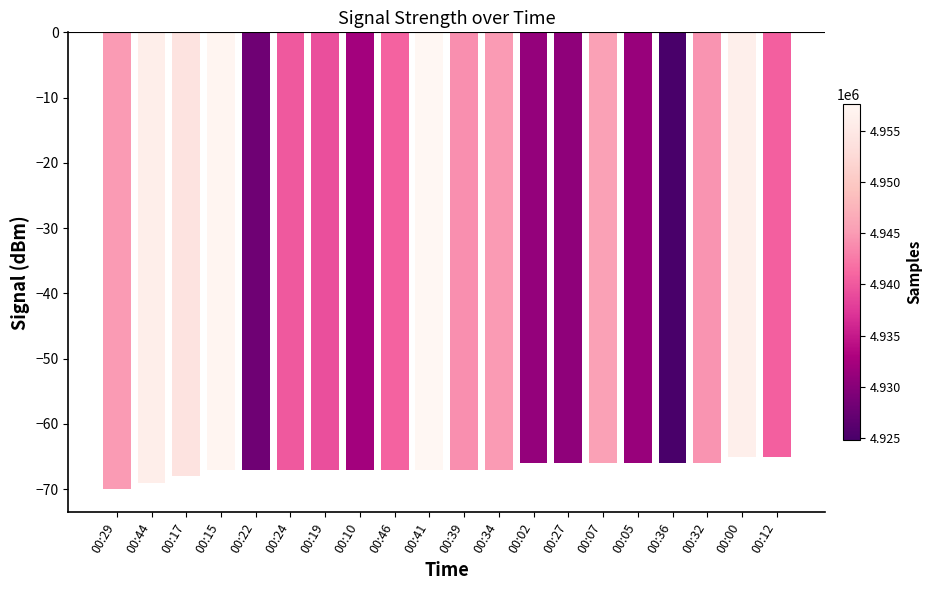

Does the chart contain any negative values?

Yes